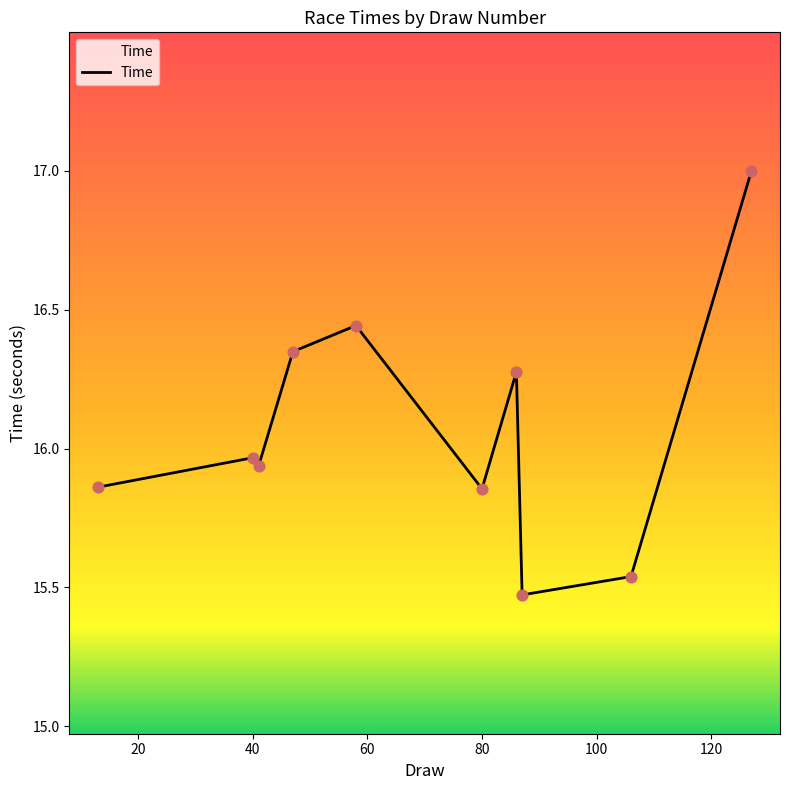

What is the maximum value shown in the chart?

17.0